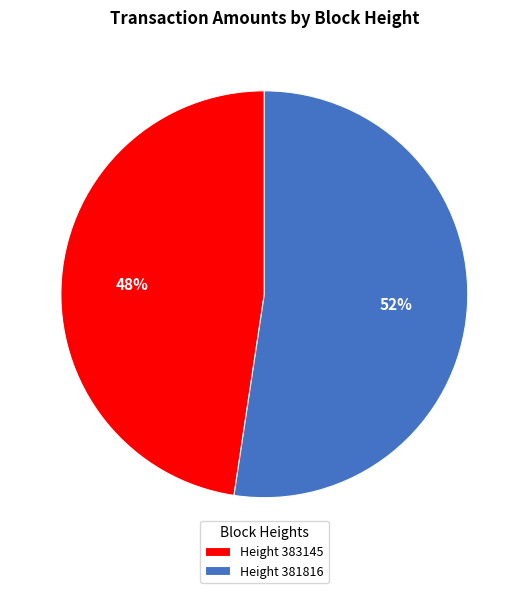

To the nearest percent, what portion does Height 381816 represent?

52%